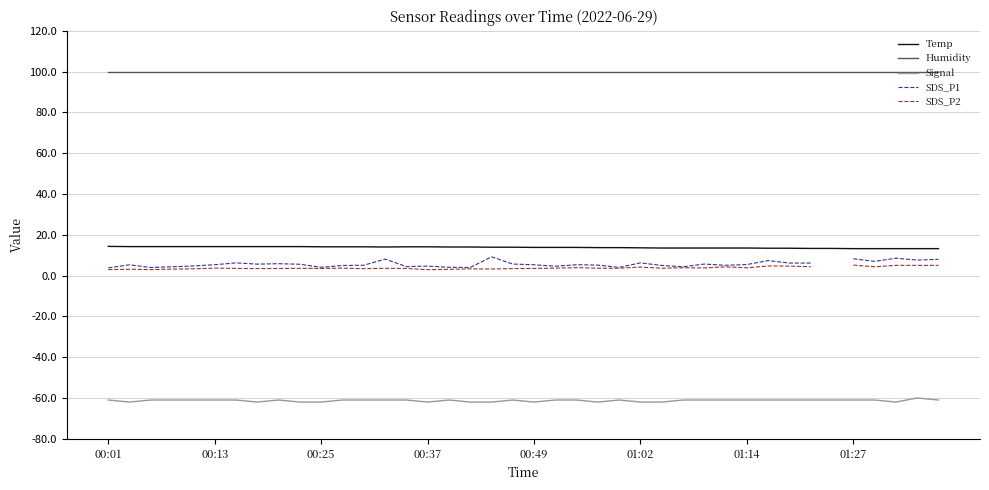

True or false: Humidity and Signal cross at least once.

False